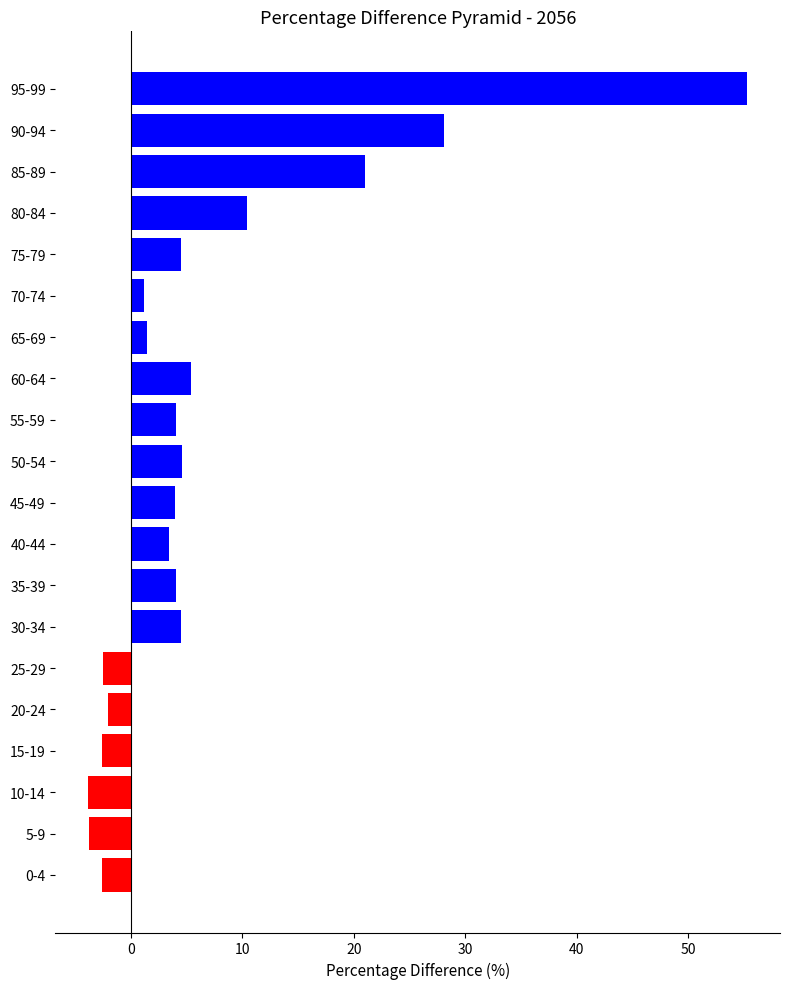

Are the bars horizontal?

Yes